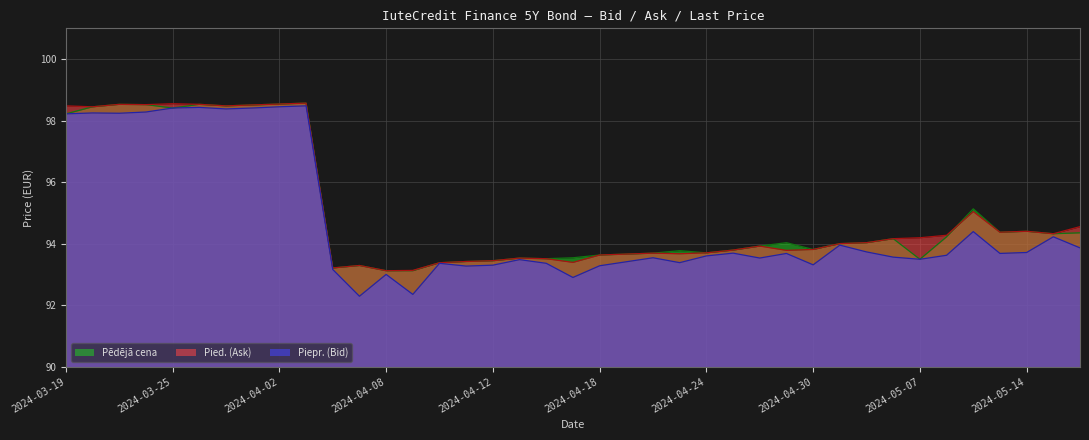

How many lines are shown in the chart?

3